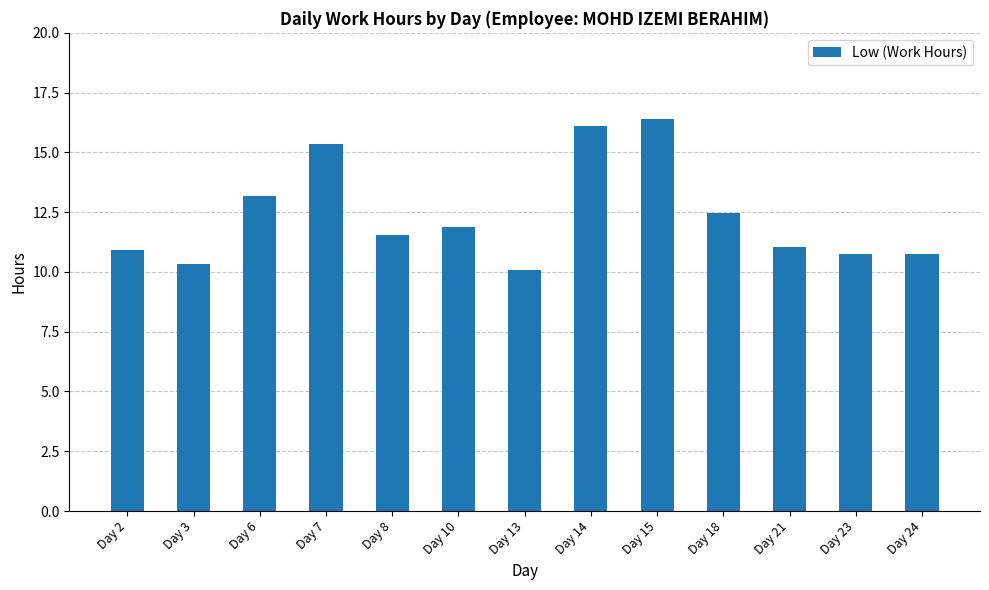

What is the value of the 1st bar from the left?

10.9